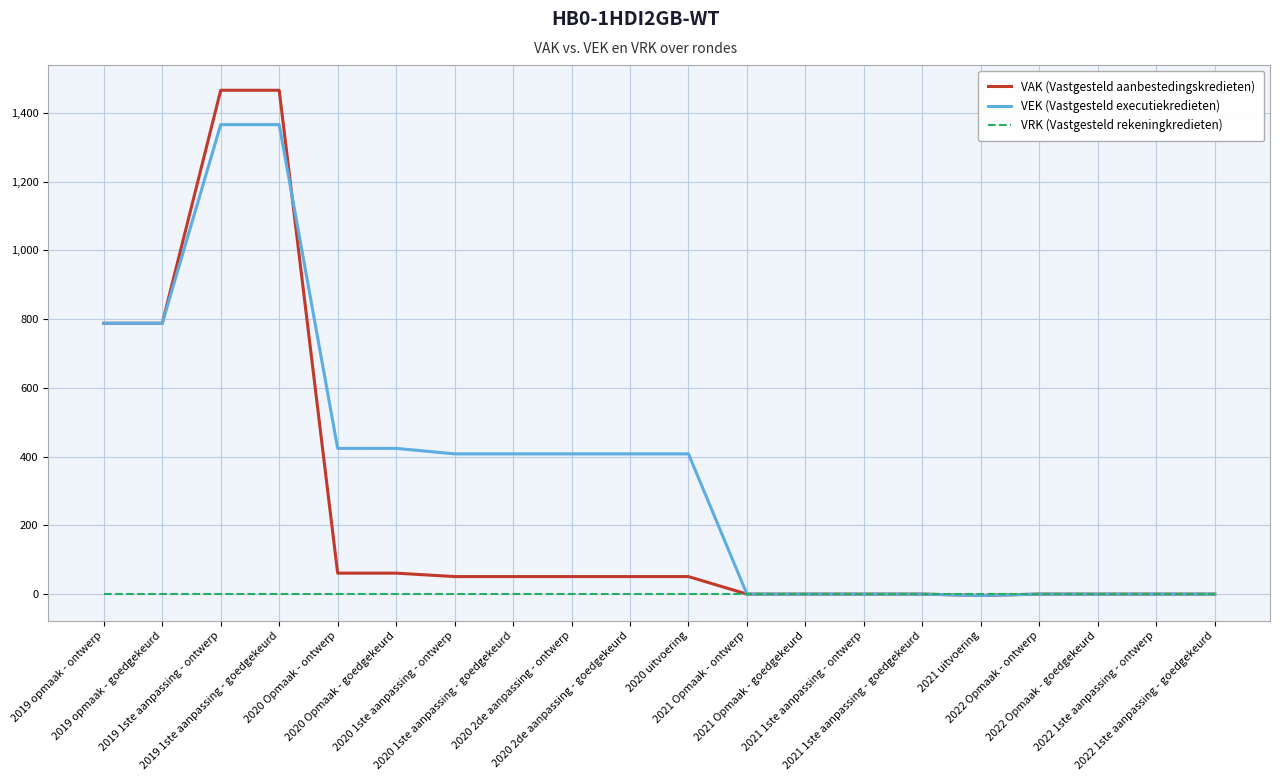

Rank the series by their maximum value, from lowest to highest.

VRK (Vastgesteld rekeningkredieten), VEK (Vastgesteld executiekredieten), VAK (Vastgesteld aanbestedingskredieten)